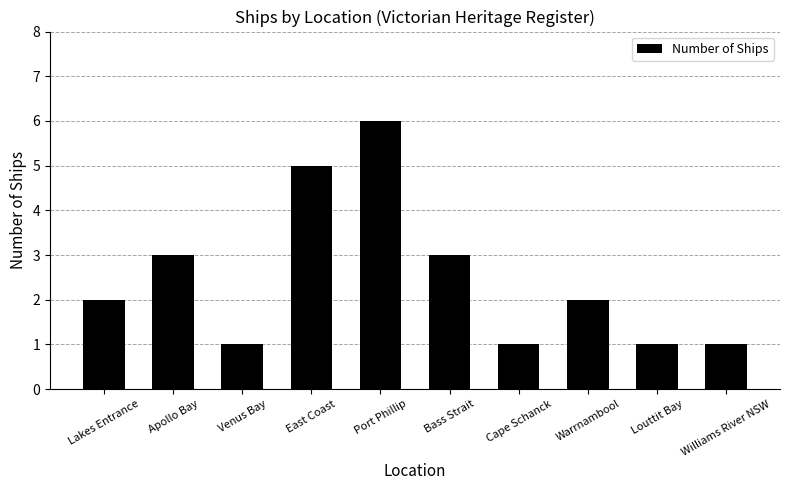

What is the sum of the values at Williams River NSW and Port Phillip?

7